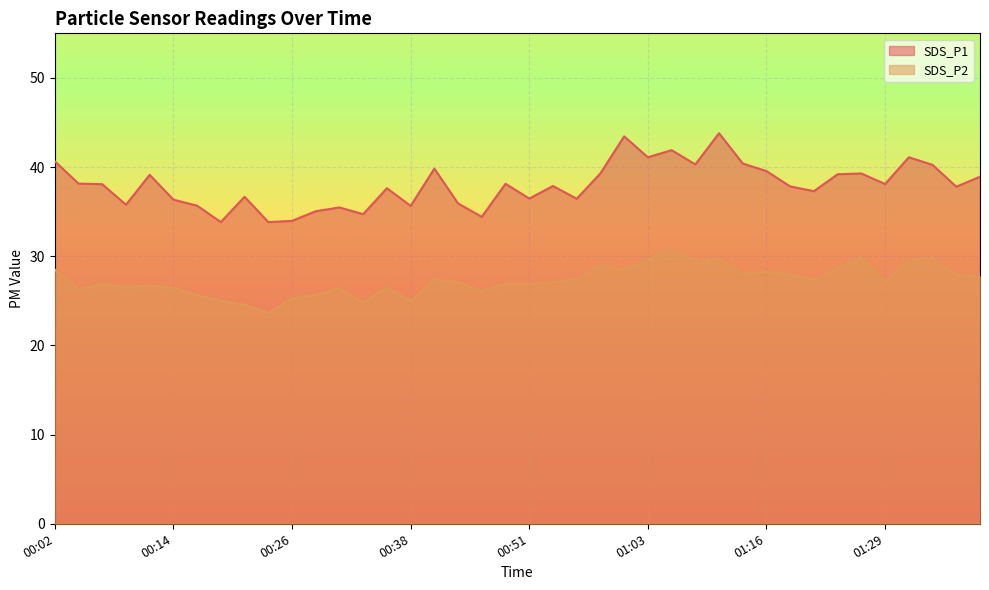

List the series in order of their peak value, lowest first.

SDS_P2, SDS_P1